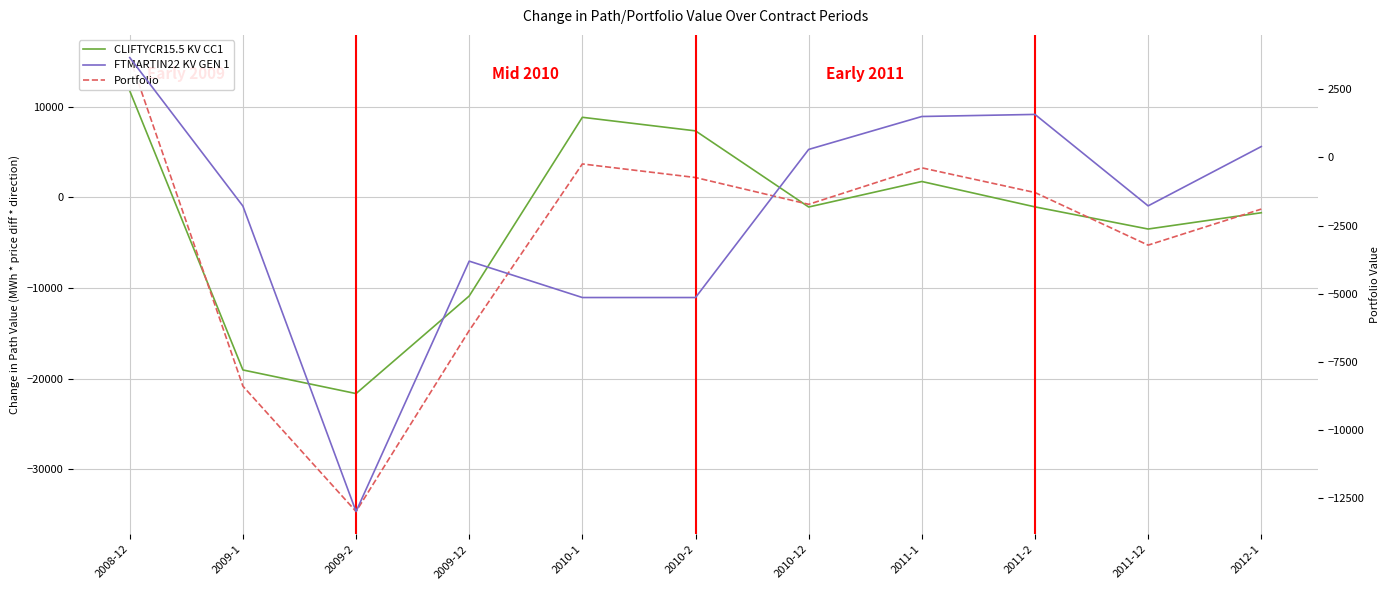

What is the average value of the Portfolio series?

-4777.7